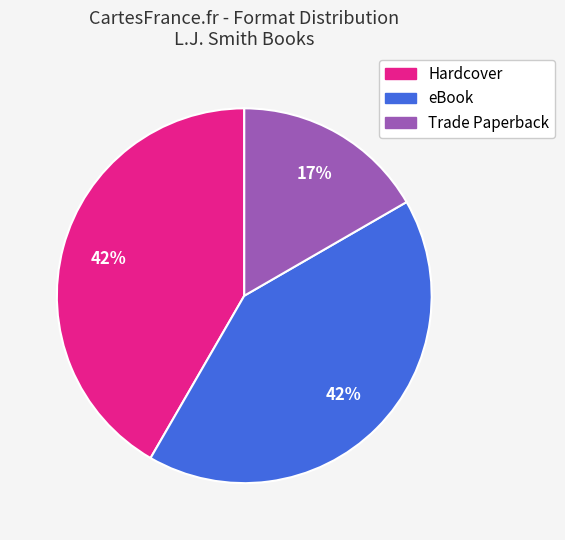

Count the number of slices in the pie.

3